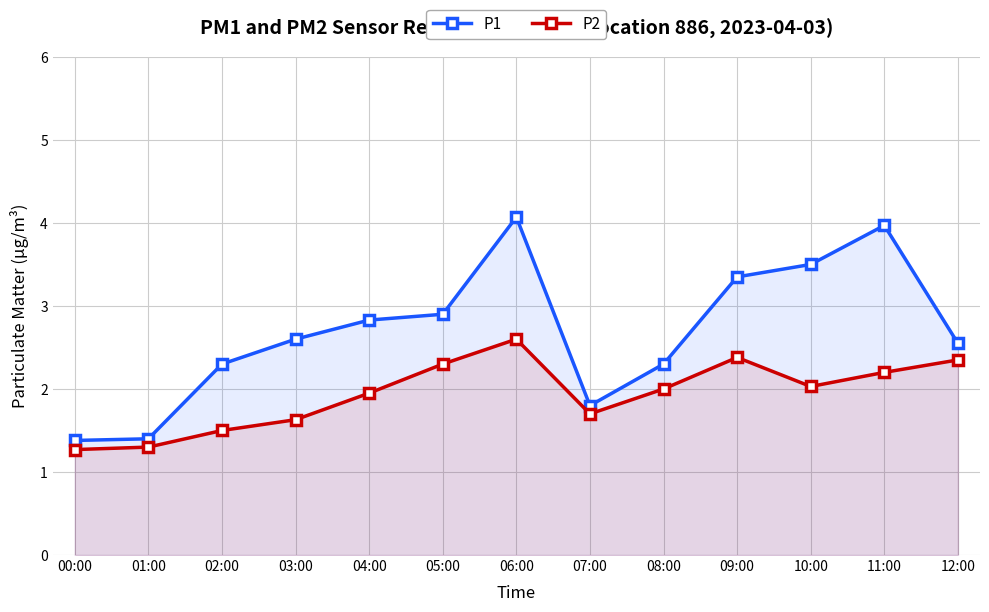

What is the spread (max minus min) of values at 02:00?

0.8